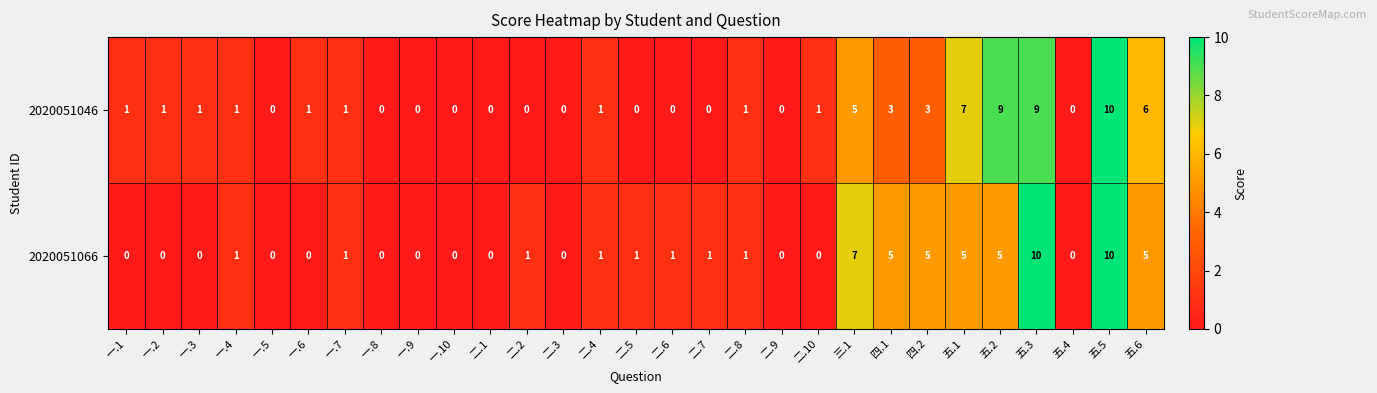

Which series has the largest total across all categories?

2020051046